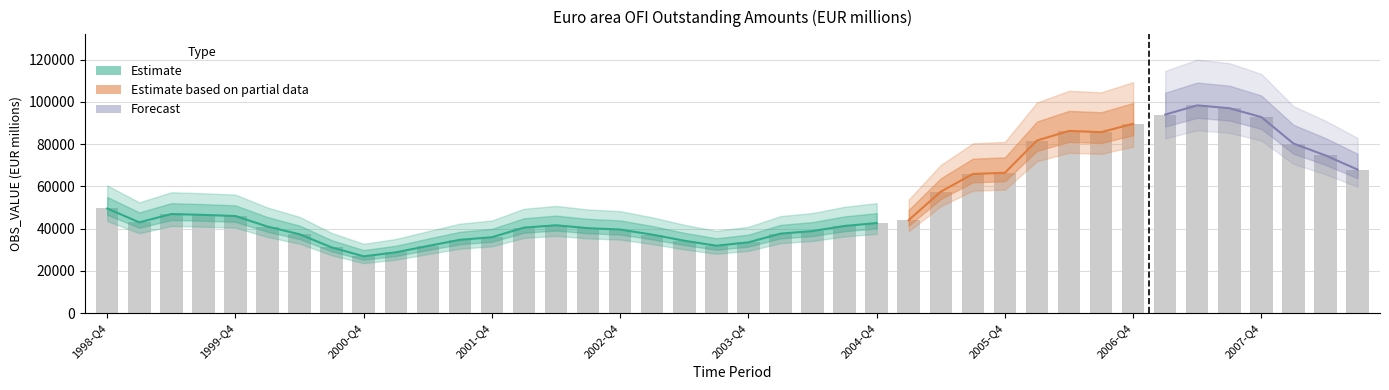

What is the change in value from 2001-Q3 to 2005-Q4?

+31727.4